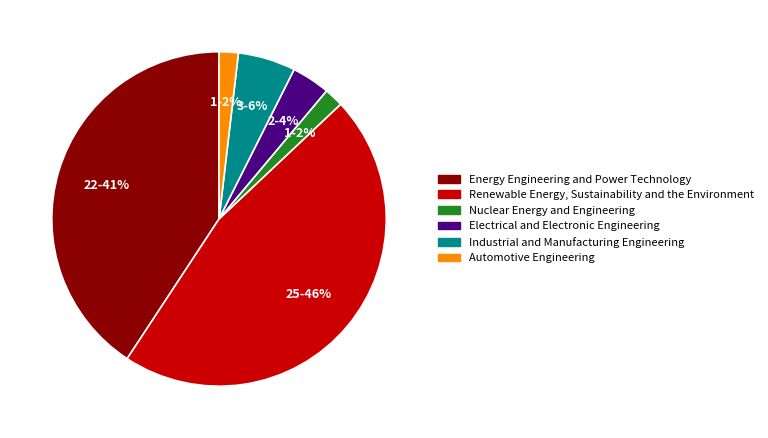

To the nearest percent, what percentage of the pie is Electrical and Electronic Engineering?

4%